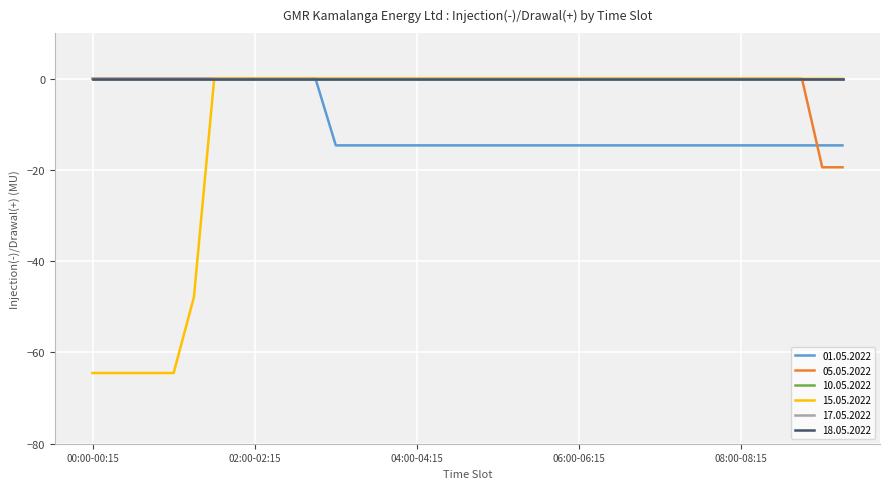

True or false: 01.05.2022 has more than 0 points higher than both neighbors.

False